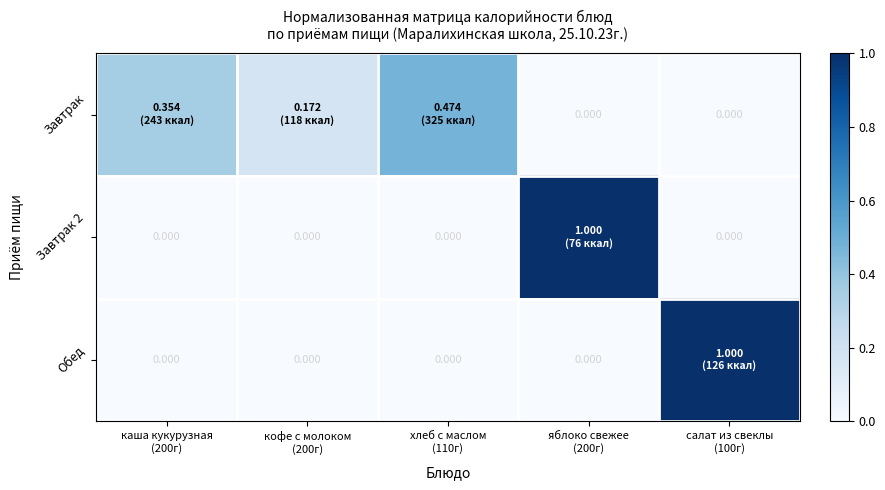

Which has a higher value, салат из свеклы
(100г) or кофе с молоком
(200г)?

кофе с молоком
(200г)